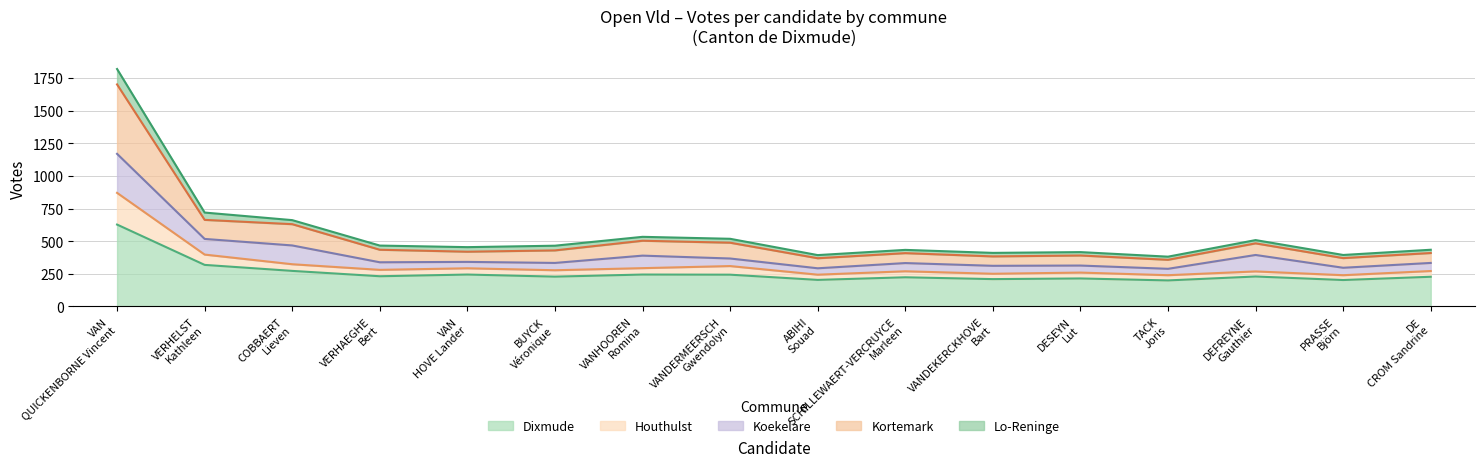

True or false: Dixmude has more than 0 interior local peaks.

True